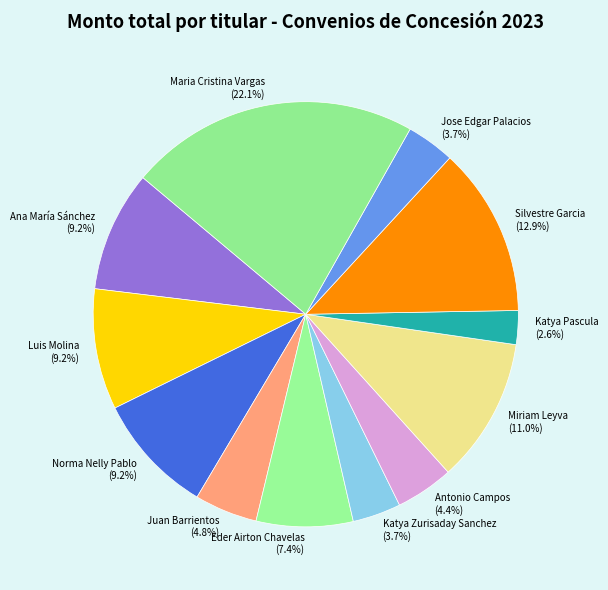

Is it true that Antonio Campos is 4% of the pie?

True